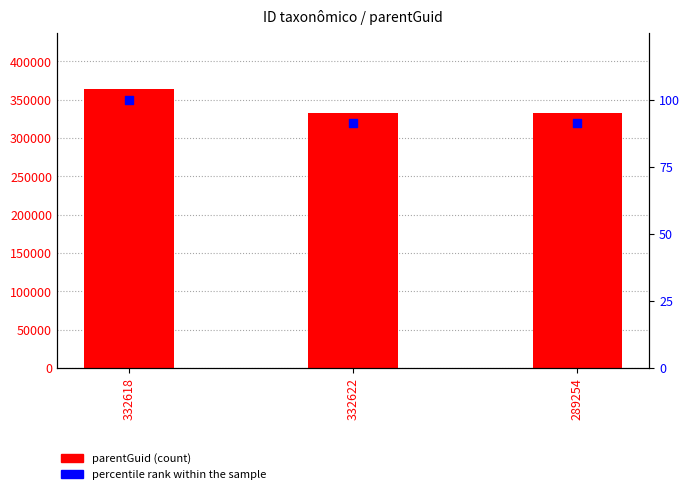

What are all the series names shown in the legend?

parentGuid, percentile rank within the sample